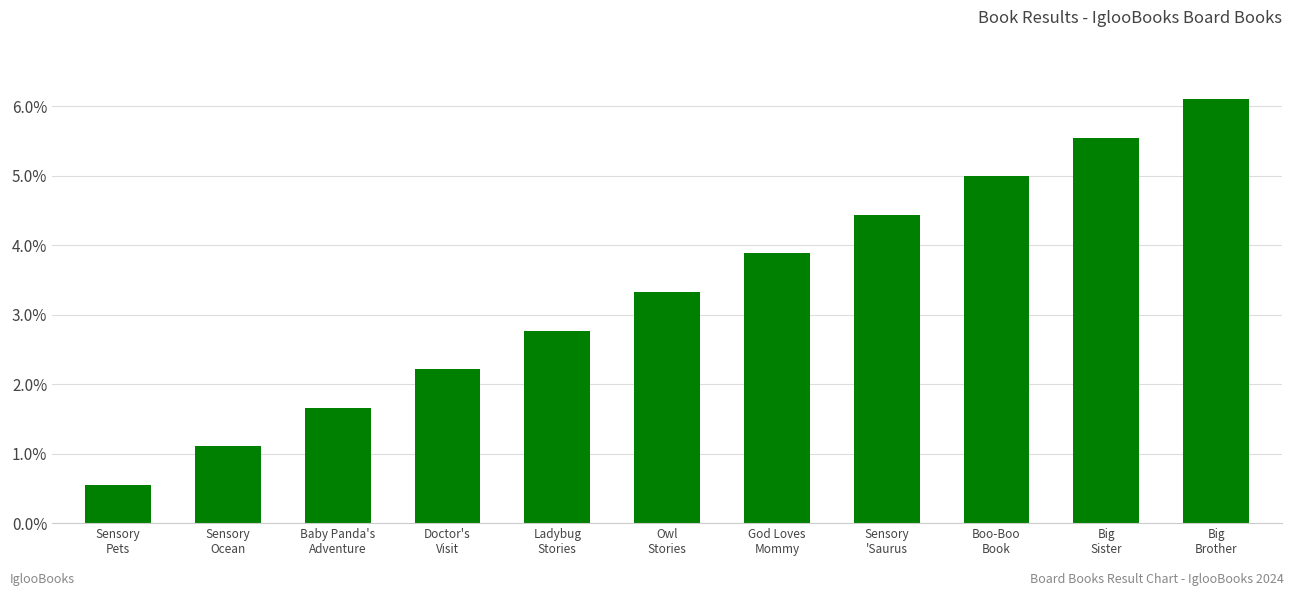

Is it true that the value at Sensory
Pets is 0.6?

True